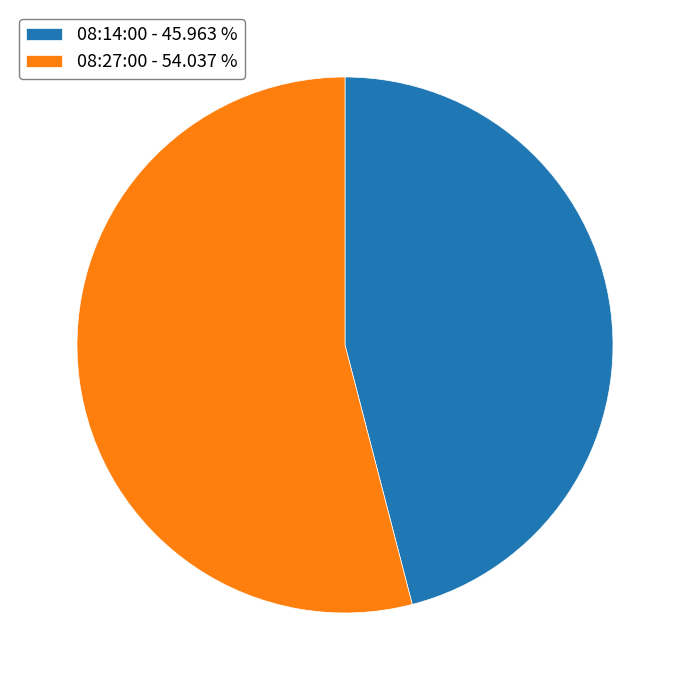

Which category has the smallest portion of the pie?

08:14:00